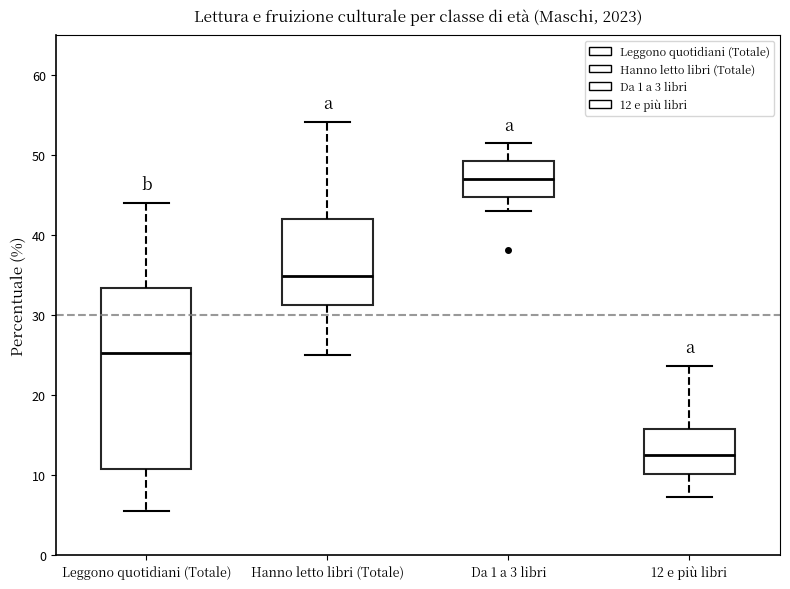

Where does the lower whisker of the box for 12 e più libri end on the y-axis? The values are not printed on the chart, so give them approximately, as read against the axis.

7